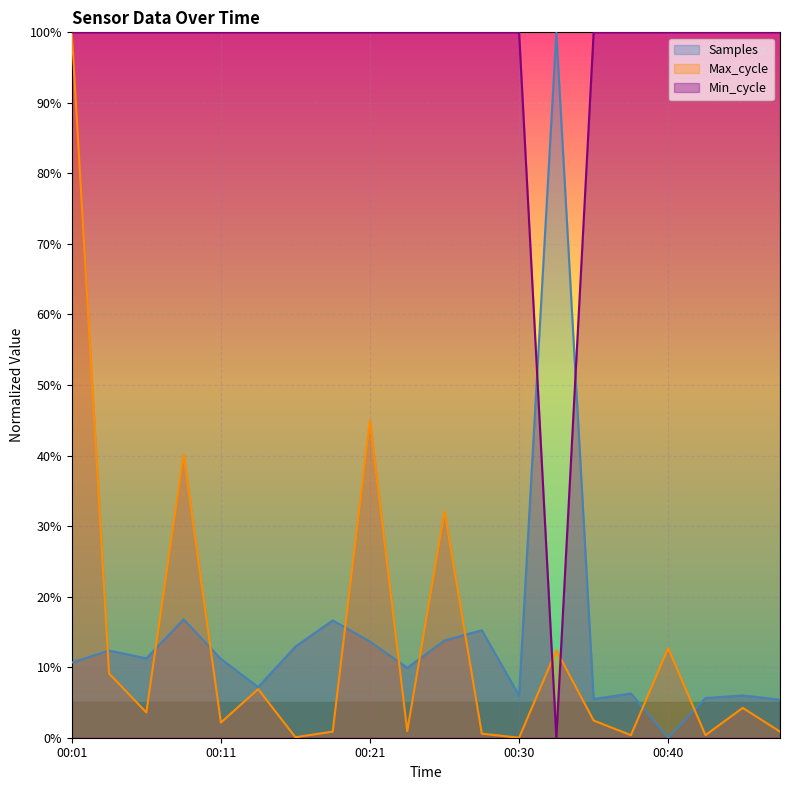

True or false: Min_cycle and Samples cross at least once.

True